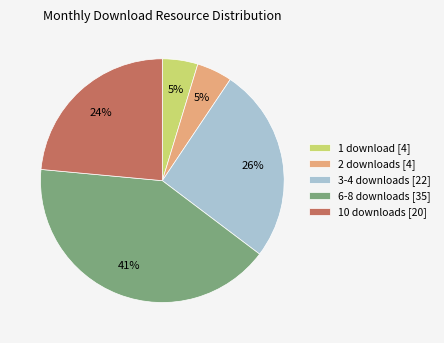

Count the number of slices in the pie.

5